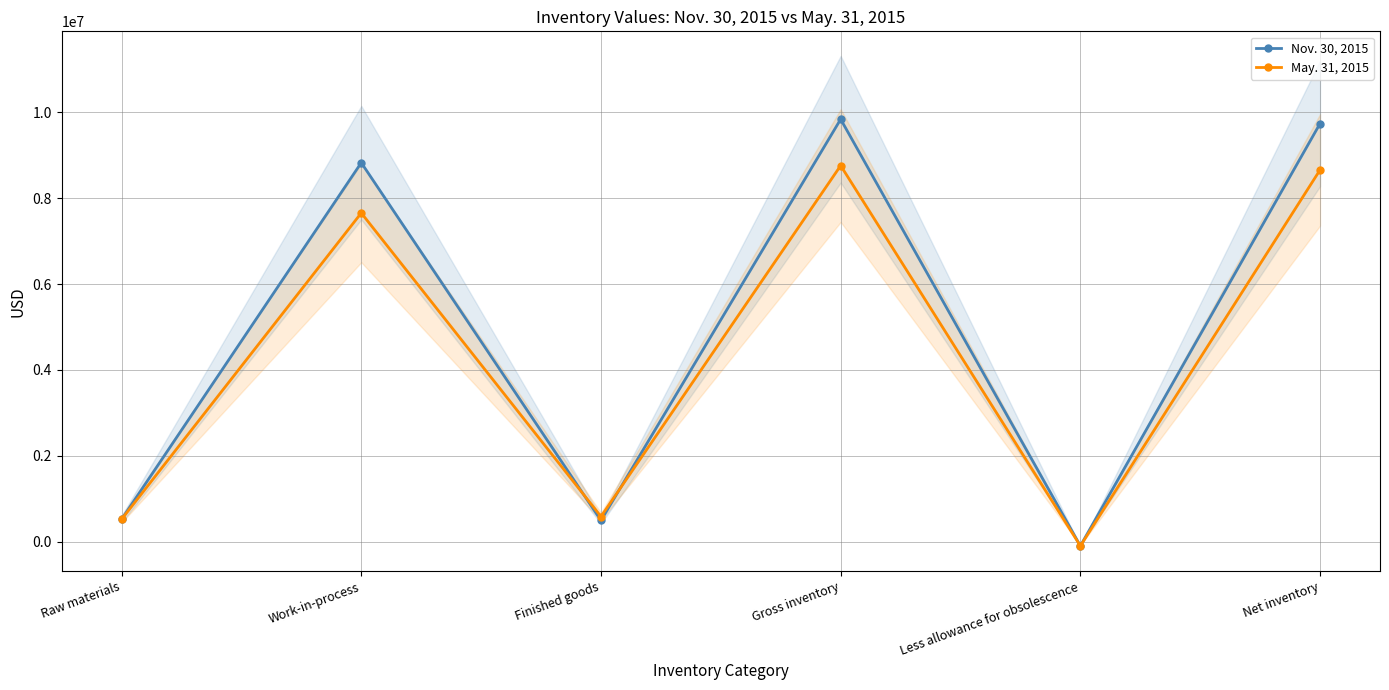

What is the difference between the maximum and minimum values in the Nov. 30, 2015 series?

9942536